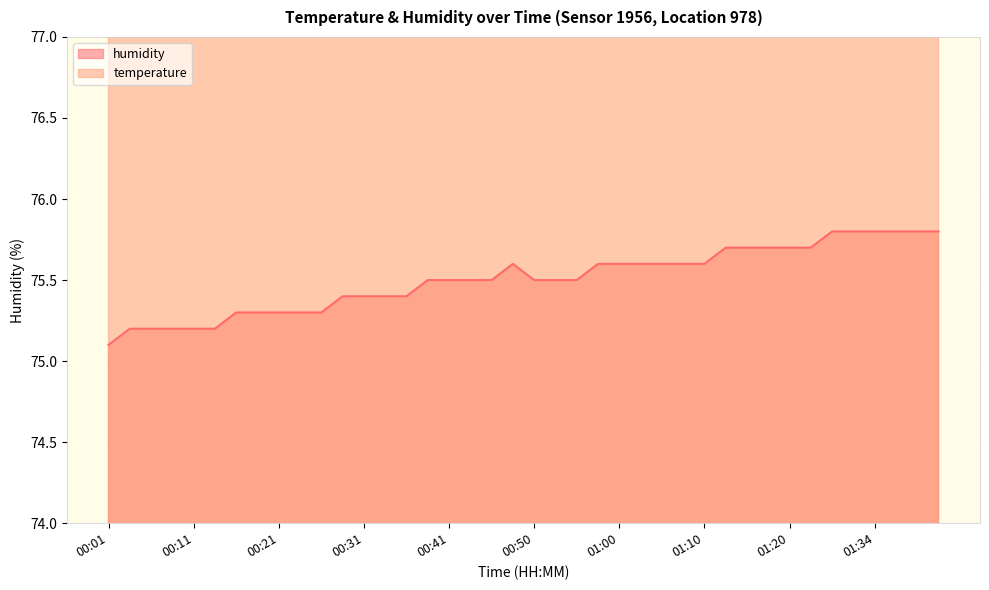

Reading right to left, list all the values displayed in this chart.

temperature: 01:42=148.1	01:40=148.1	01:37=148.1	01:34=148.1	01:32=148.1	01:29=148.1	01:23=148.1	01:20=148.1	01:18=148.1	01:15=148.1	01:13=148.1	01:10=148.1	01:08=148.1	01:05=148.1	01:03=148.1	01:00=148.1	00:58=148.1	00:55=148.1	00:53=148.1	00:50=148.1	00:48=148.5	00:45=148.1	00:43=148.1	00:41=148.1	00:38=148.1	00:36=148.1	00:33=148.1	00:31=148.1	00:28=148.1	00:26=148.1	00:23=148.1	00:21=148.1	00:18=148.1	00:16=148.1	00:13=148.1	00:11=148.1	00:08=148.1	00:06=148.1	00:03=148.1	00:01=148.1
humidity: 01:42=75.8	01:40=75.8	01:37=75.8	01:34=75.8	01:32=75.8	01:29=75.8	01:23=75.7	01:20=75.7	01:18=75.7	01:15=75.7	01:13=75.7	01:10=75.6	01:08=75.6	01:05=75.6	01:03=75.6	01:00=75.6	00:58=75.6	00:55=75.5	00:53=75.5	00:50=75.5	00:48=75.6	00:45=75.5	00:43=75.5	00:41=75.5	00:38=75.5	00:36=75.4	00:33=75.4	00:31=75.4	00:28=75.4	00:26=75.3	00:23=75.3	00:21=75.3	00:18=75.3	00:16=75.3	00:13=75.2	00:11=75.2	00:08=75.2	00:06=75.2	00:03=75.2	00:01=75.1